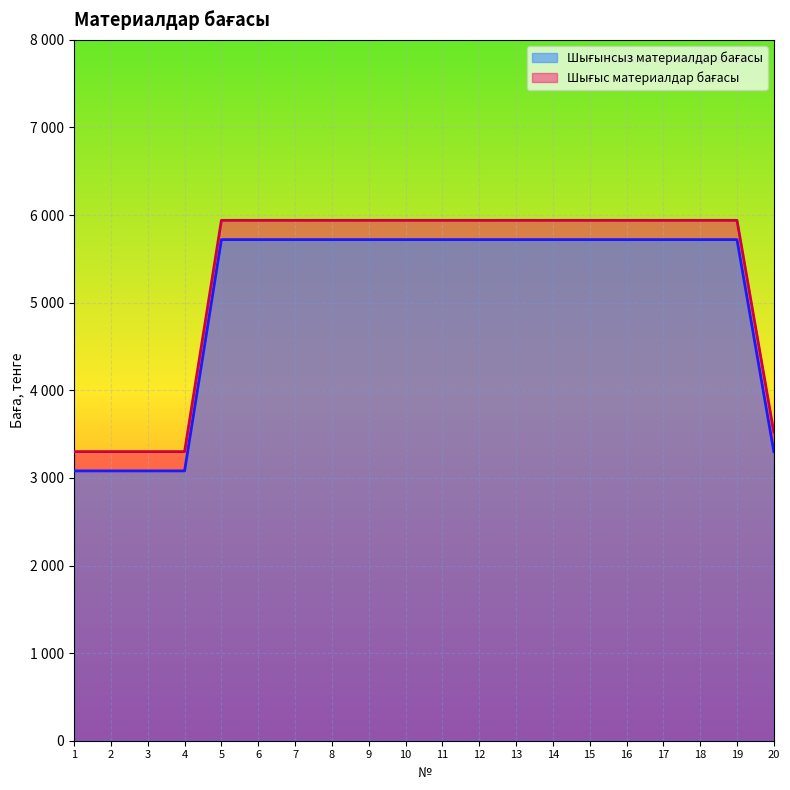

Reading right to left, transcribe all the data shown in this chart.

Шығынсыз материалдар бағасы: 3300	5720	5720	5720	5720	5720	5720	5720	5720	5720	5720	5720	5720	5720	5720	5720	3080	3080	3080	3080
Шығыс материалдар бағасы: 3520	5940	5940	5940	5940	5940	5940	5940	5940	5940	5940	5940	5940	5940	5940	5940	3300	3300	3300	3300